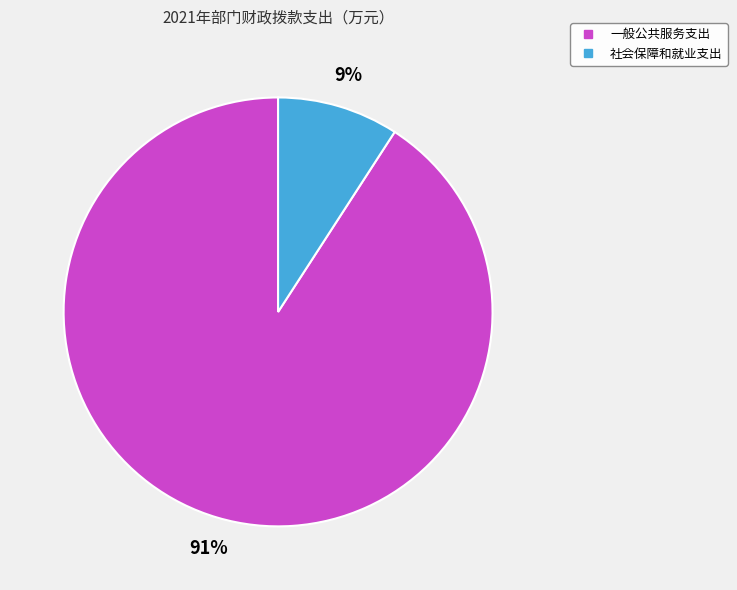

What is the ratio of the value at 社会保障和就业支出 to the value at 一般公共服务支出?

0.1